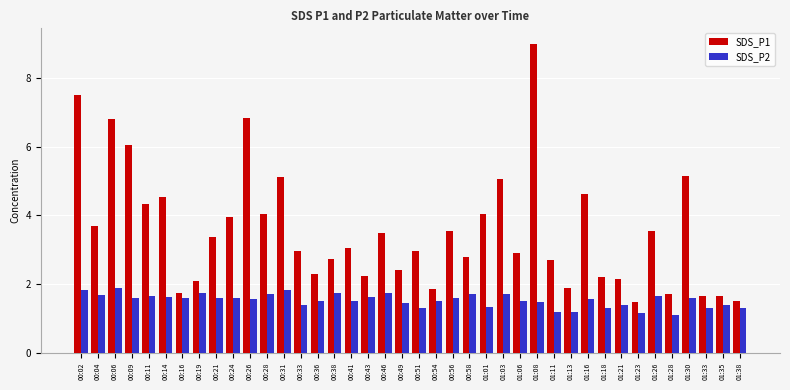

At which category is the sum across all series the highest?

01:08